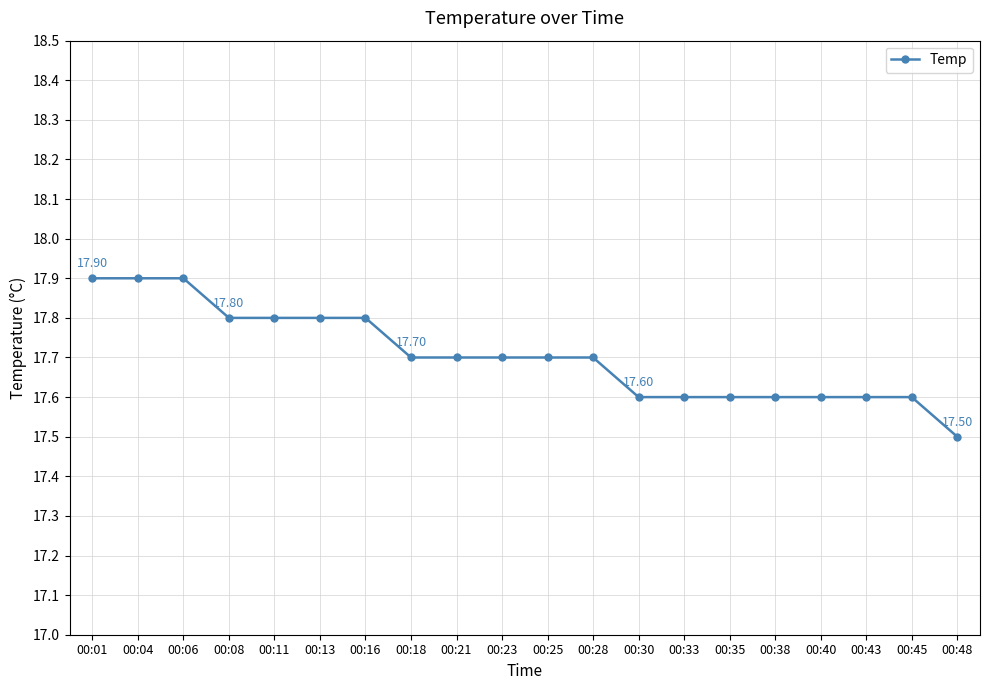

What is the change in value from 00:04 to 00:16?

-0.1